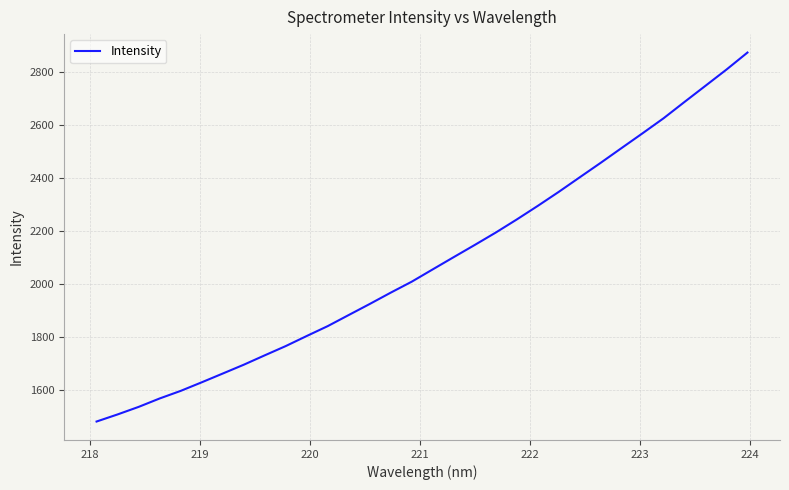

What is the maximum value shown in the chart?

2873.2